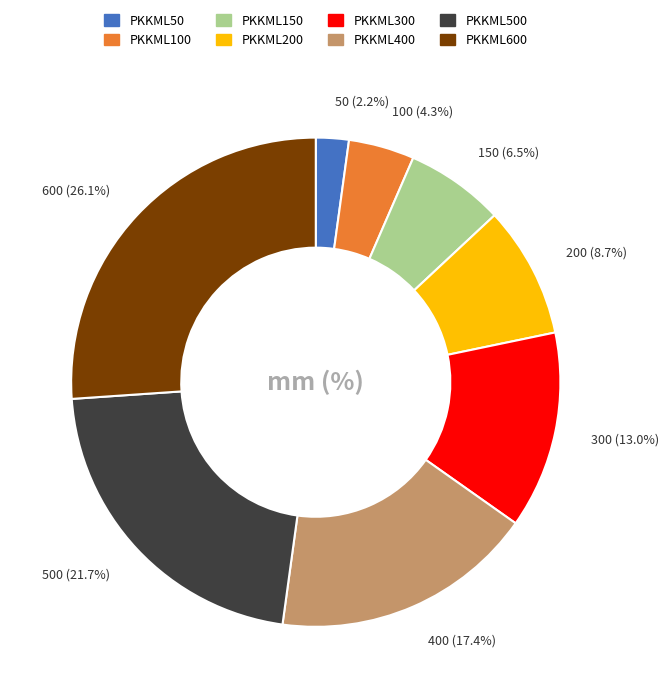

Is there a majority slice in this chart?

No